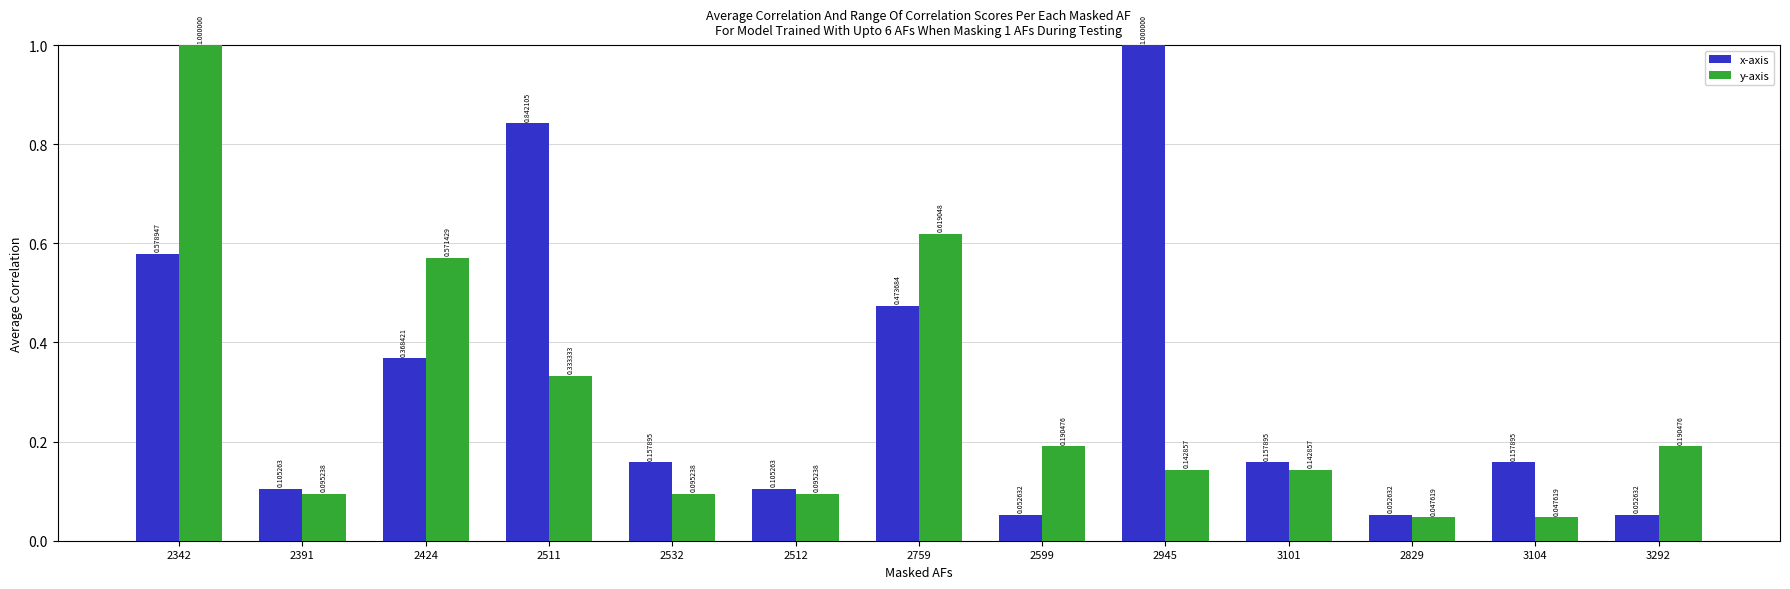

Which series has the largest range (max minus min)?

y-axis